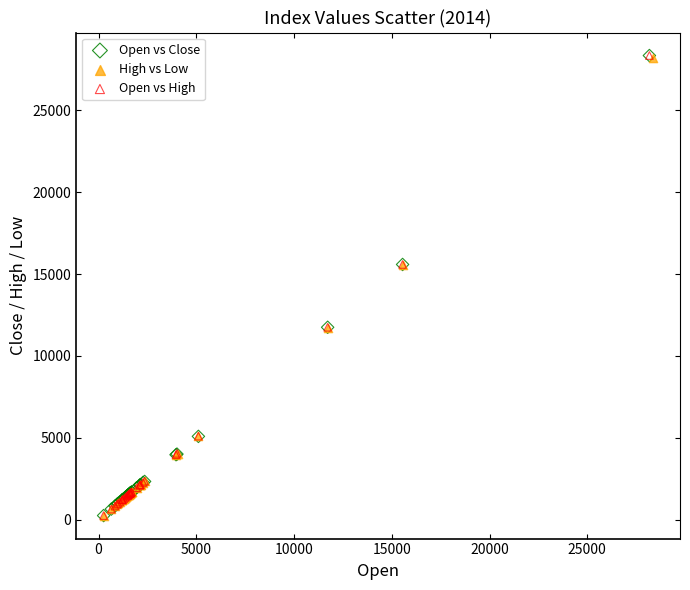

Which series has the largest Y range (max minus min)?

Open vs Close